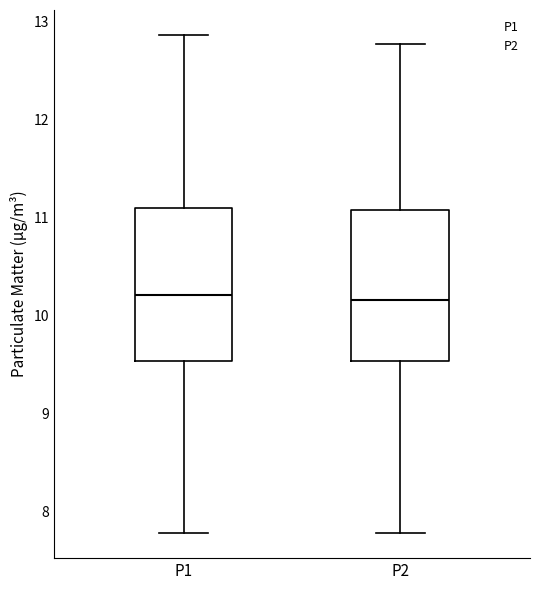

Reading left to right, read every box against the y-axis: the position of its median line, the range the box covers, and the ends of its whiskers. The values are not printed on the chart, so give them approximately, as read against the axis.

P1: median 10.2, box 9.5 to 11.1, whiskers 7.8 to 12.9
P2: median 10.2, box 9.5 to 11.1, whiskers 7.8 to 12.8